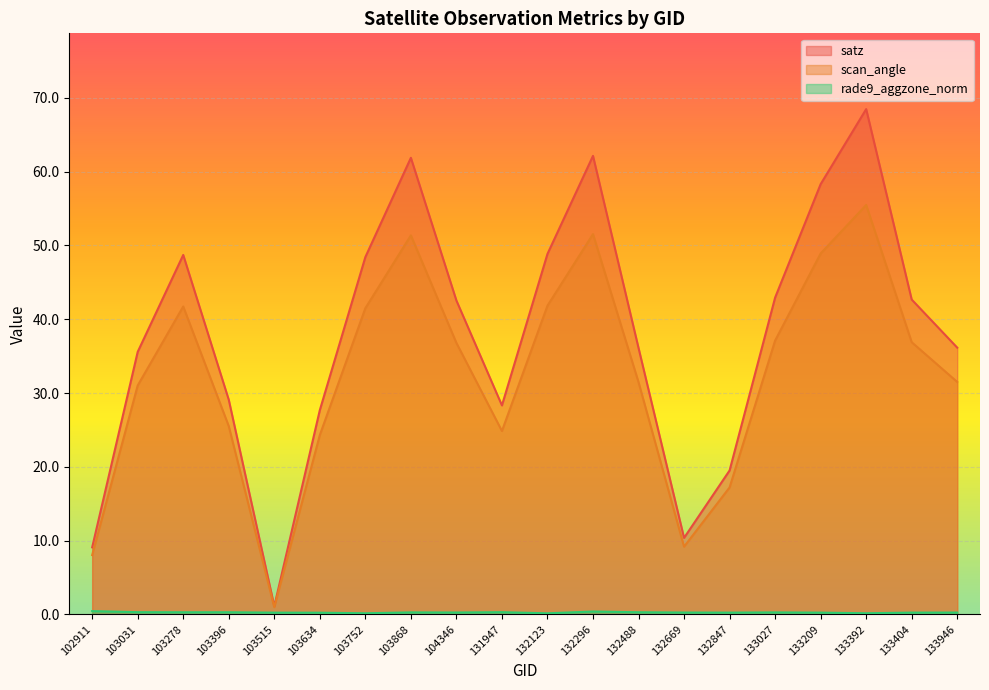

Reading left to right, list all the values displayed in this chart.

satz: 9.1	35.6	48.7	29.1	1.1	27.7	48.4	61.9	42.5	28.3	48.9	62.1	36.1	10.4	19.5	42.9	58.3	68.5	42.7	36.1
scan_angle: 8.0	31.0	41.7	25.5	1.0	24.3	41.5	51.4	36.8	24.9	41.8	51.5	31.5	9.2	17.2	37.1	48.9	55.5	36.9	31.5
rade9_aggzone_norm: 0.4	0.3	0.3	0.3	0.2	0.2	0.1	0.3	0.2	0.3	0.1	0.4	0.3	0.2	0.2	0.3	0.2	0.1	0.2	0.2